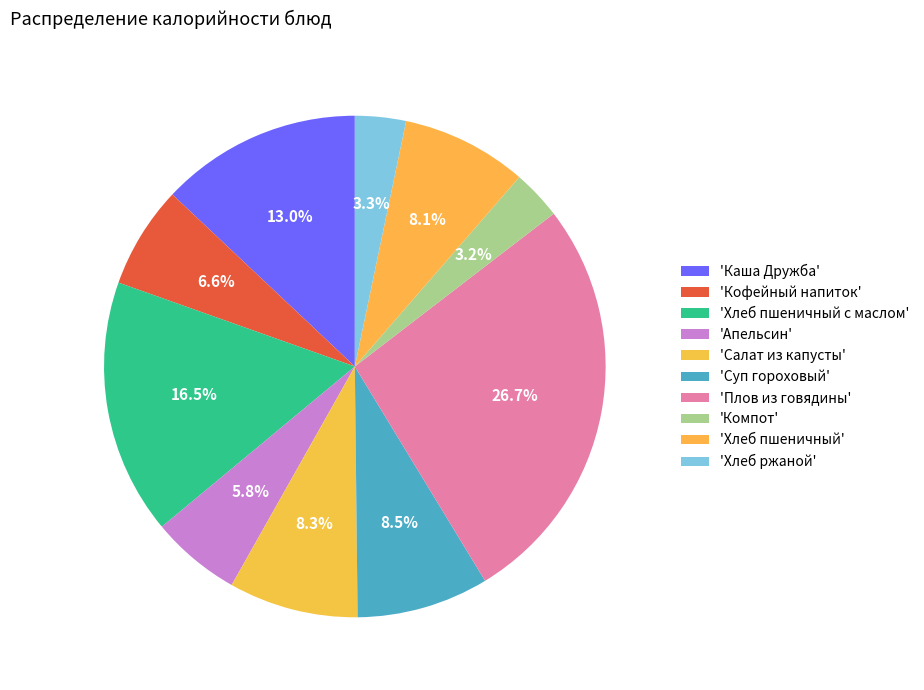

How many segments does this pie chart have?

10